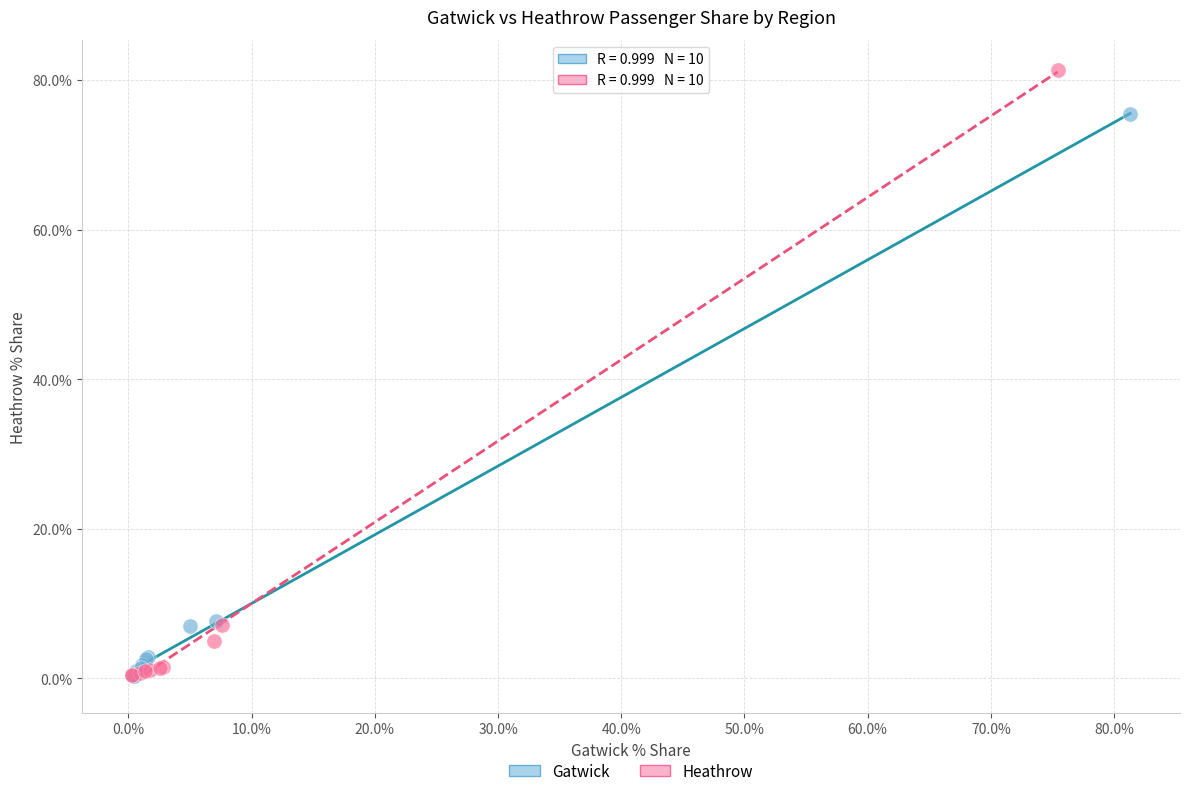

Which series contains the highest Y value?

Heathrow